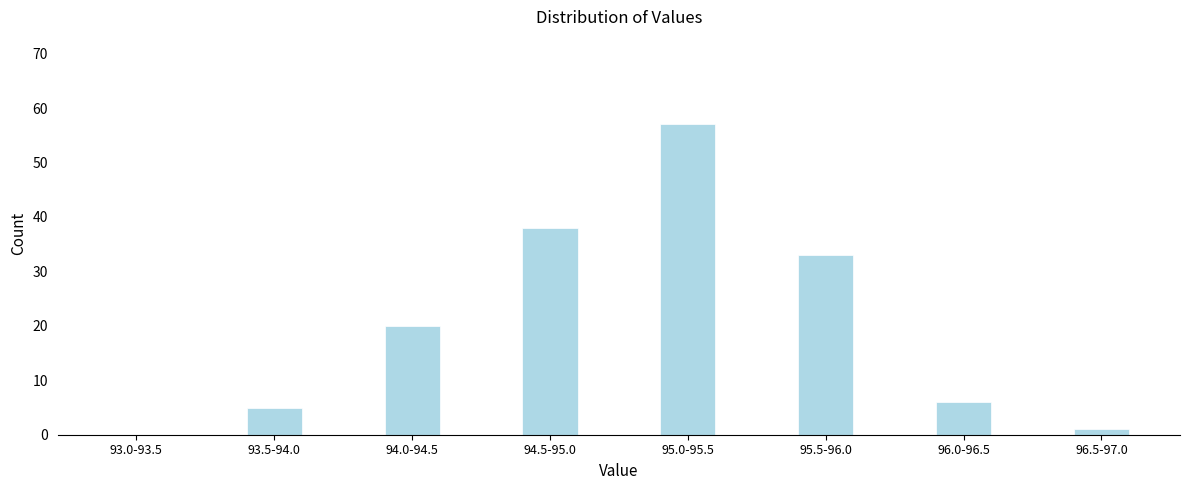

Reading left to right, list all the values displayed in this chart.

93.0-93.5=0	93.5-94.0=5	94.0-94.5=20	94.5-95.0=38	95.0-95.5=57	95.5-96.0=33	96.0-96.5=6	96.5-97.0=1